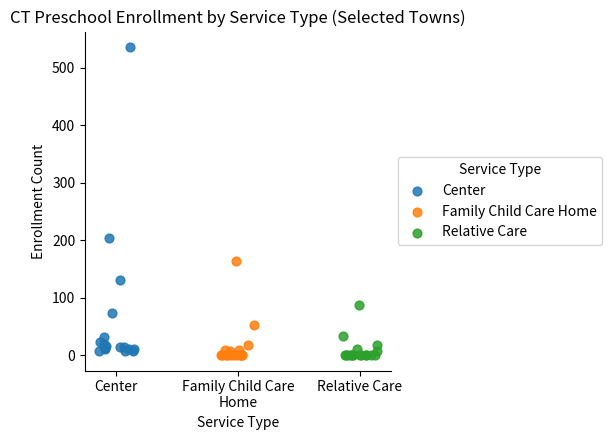

Which series has the largest Y range (max minus min)?

Center